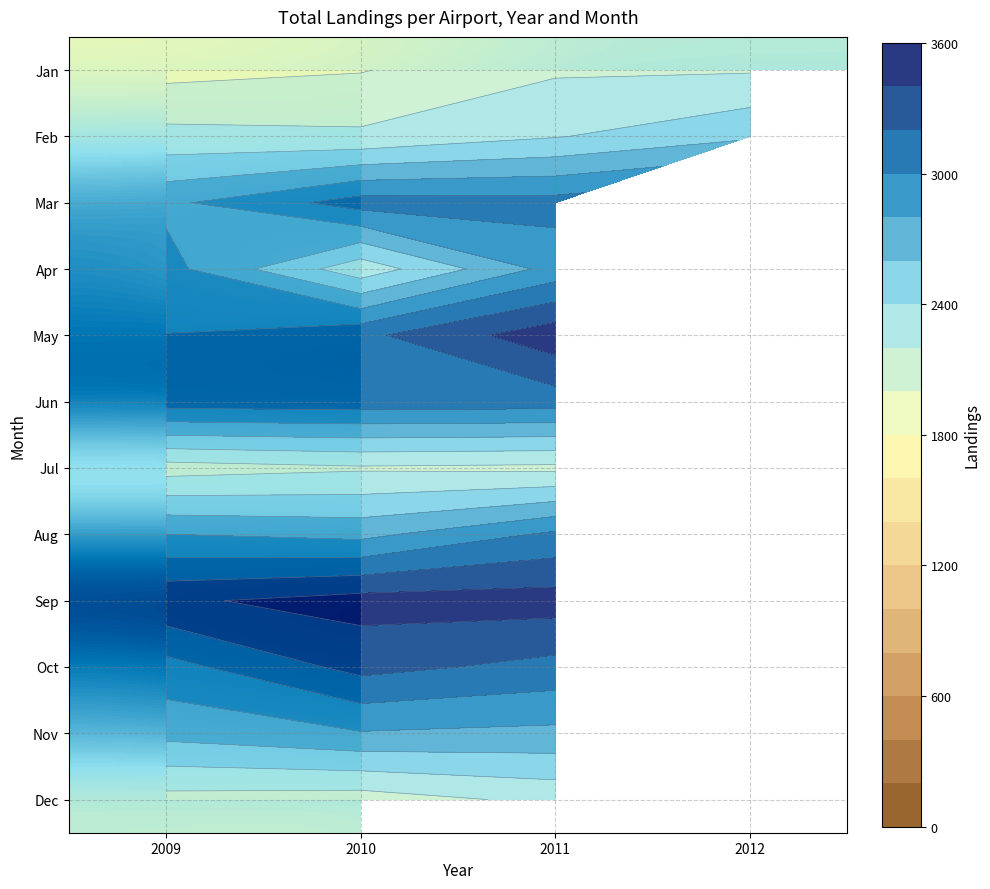

The value of Nov at 2010 is 2786.0. True or false?

True